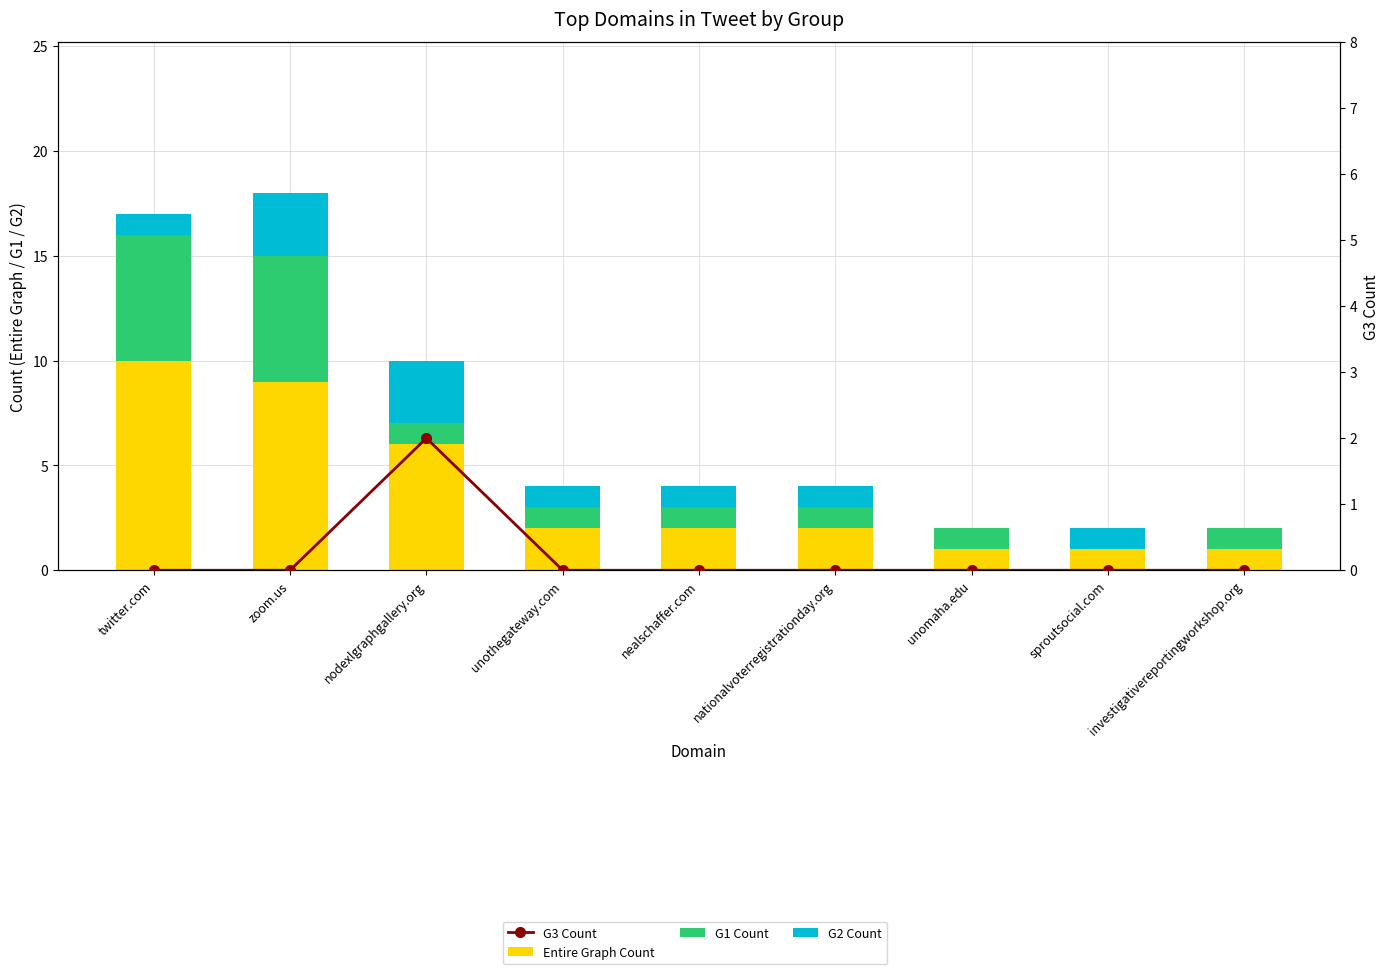

How many series are shown in this chart?

4